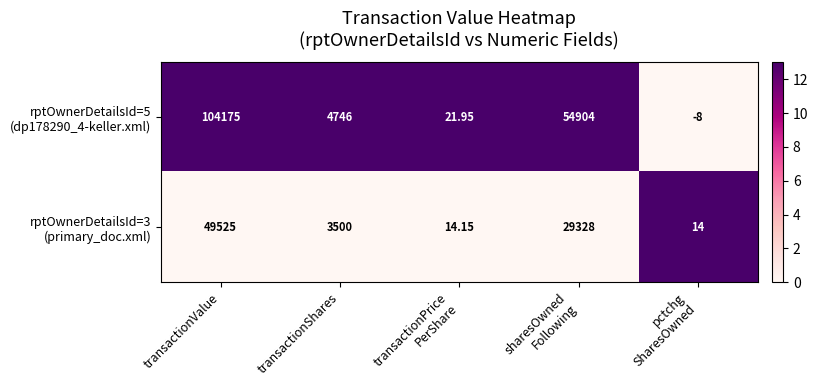

At which category is the sum across all series the highest?

transactionValue